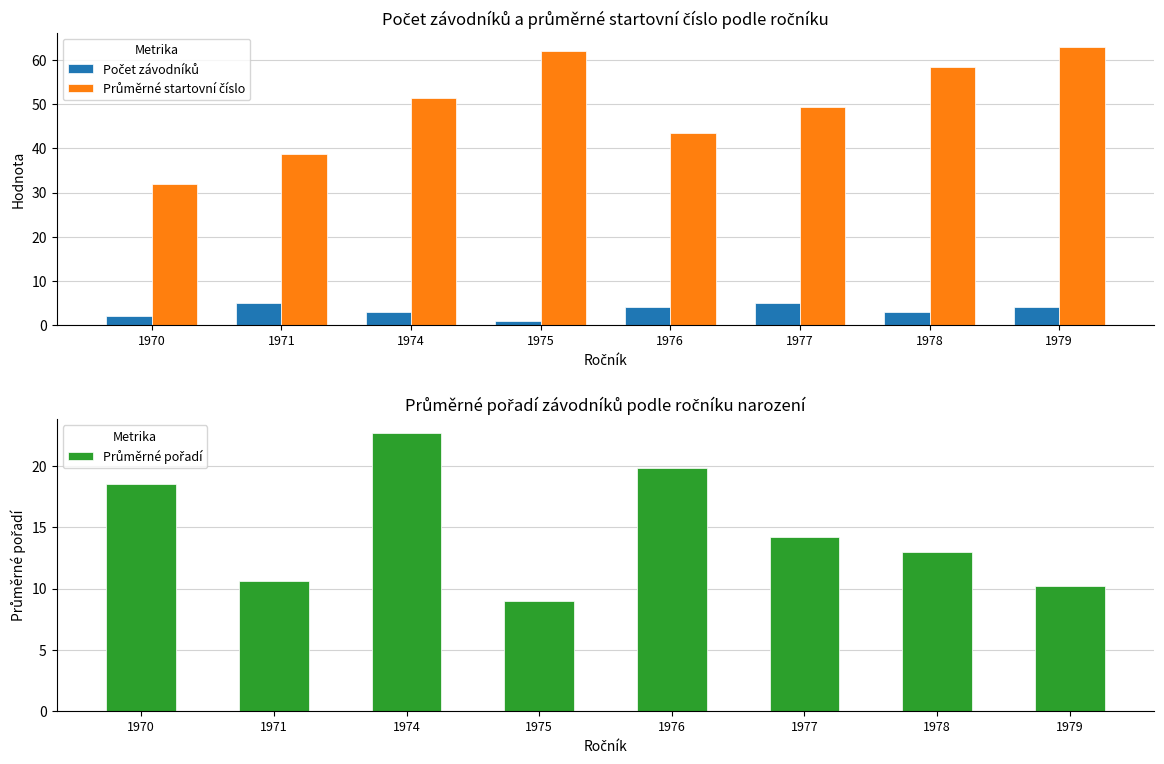

Reading left to right, list all the values displayed in this chart.

Počet závodníků: 2.0	5.0	3.0	1.0	4.0	5.0	3.0	4.0
Průměrné startovní číslo: 32.0	38.6	51.3	62.0	43.5	49.4	58.3	63.0
Průměrné pořadí: 18.5	10.6	22.7	9.0	19.8	14.2	13.0	10.2